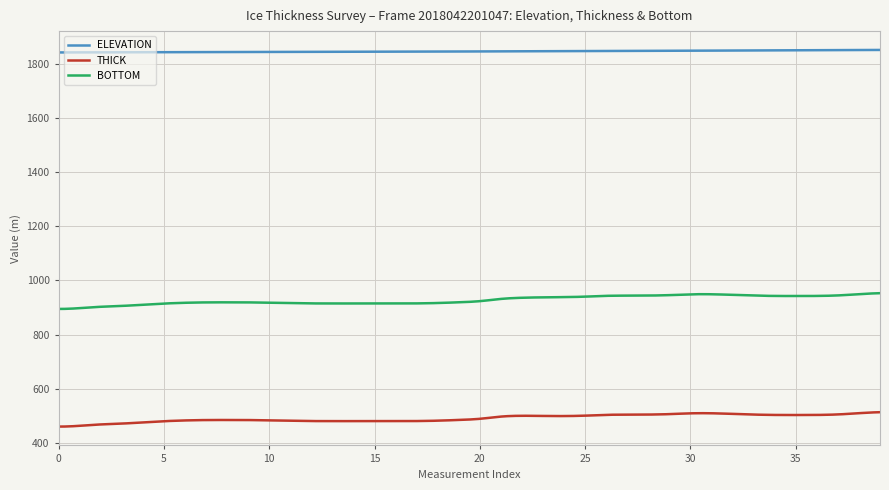

List the series in order of their overall mean, lowest first.

THICK, BOTTOM, ELEVATION